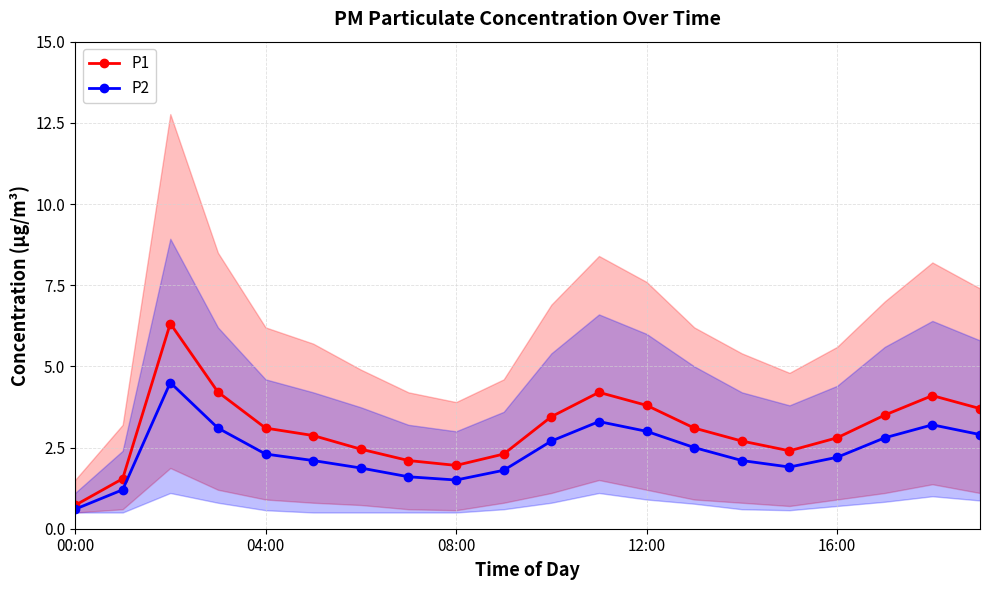

Count the number of categories in the chart.

20